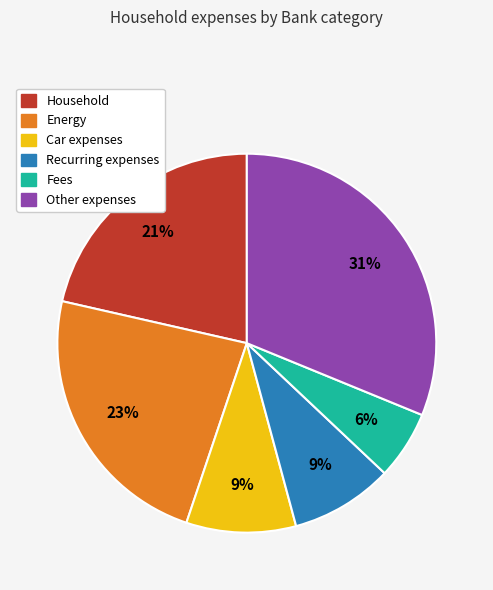

What is the largest slice in the pie chart?

Other expenses